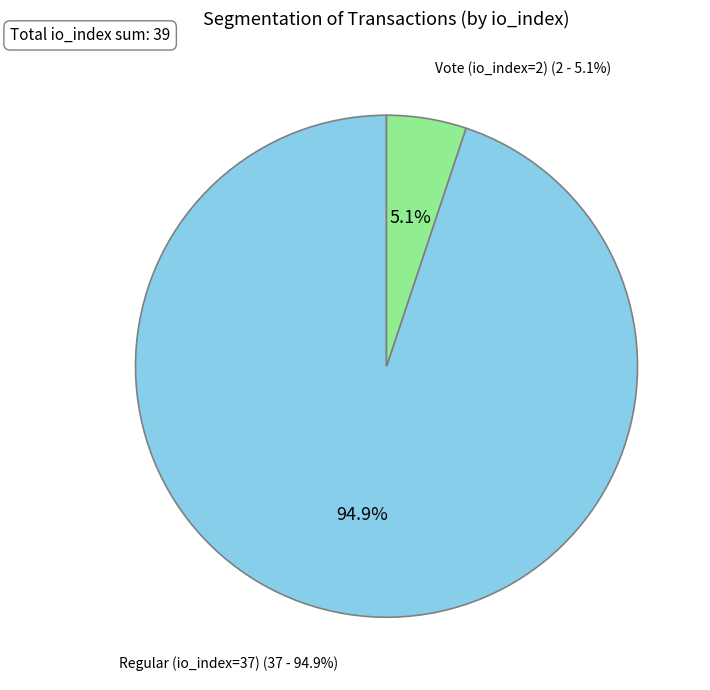

The Vote (io_index=2) slice represents 17% of the pie. True or false?

False